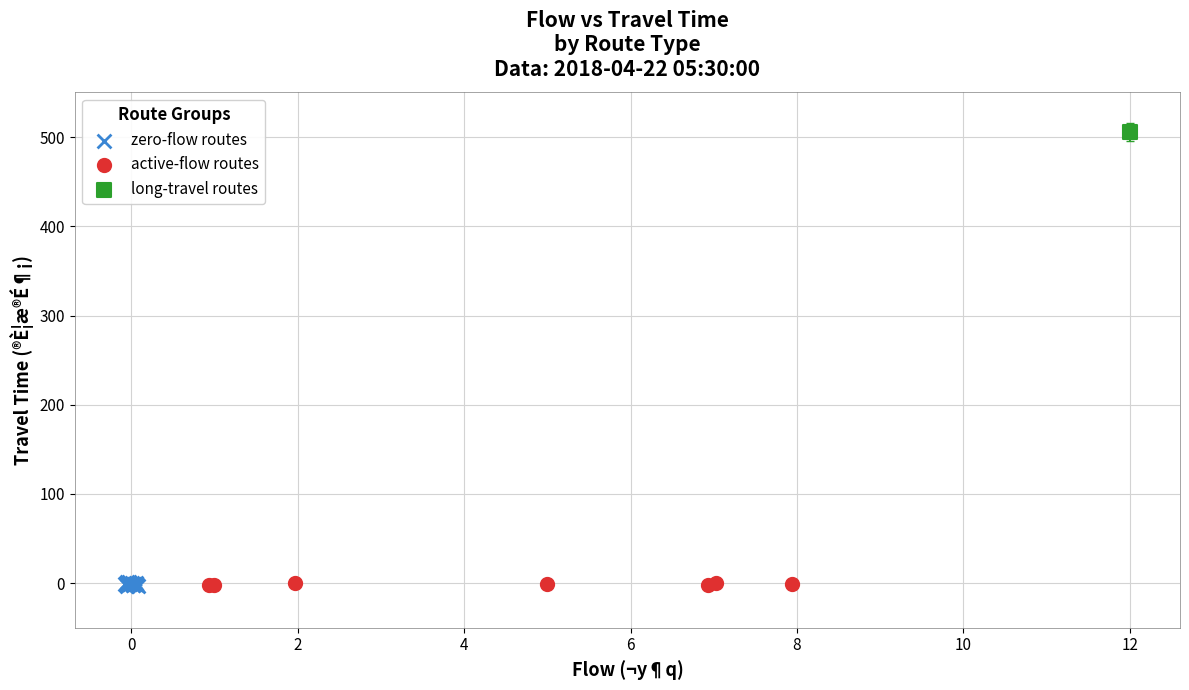

What are all the series names shown in the legend?

zero-flow routes, active-flow routes, long-travel routes